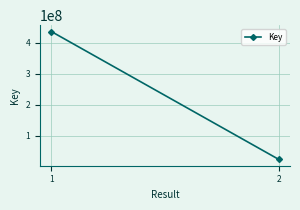

Between 2 and 1, which is larger?

1